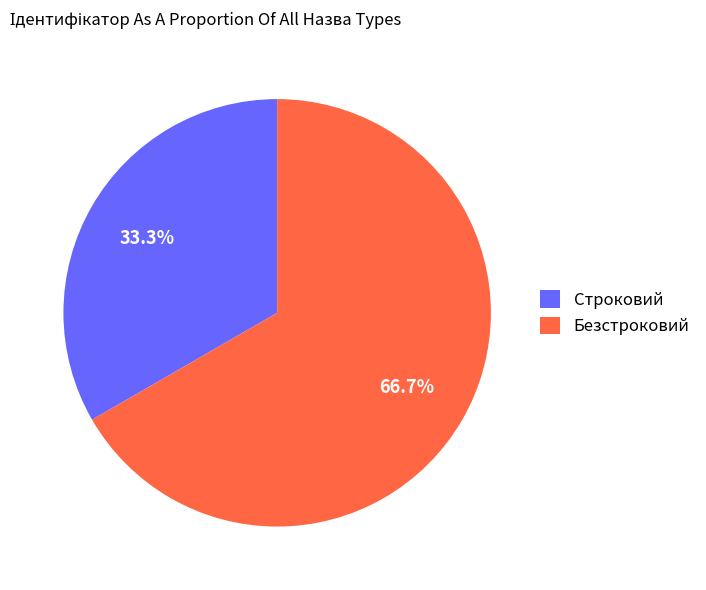

Is it true that Строковий is 33% of the pie?

True